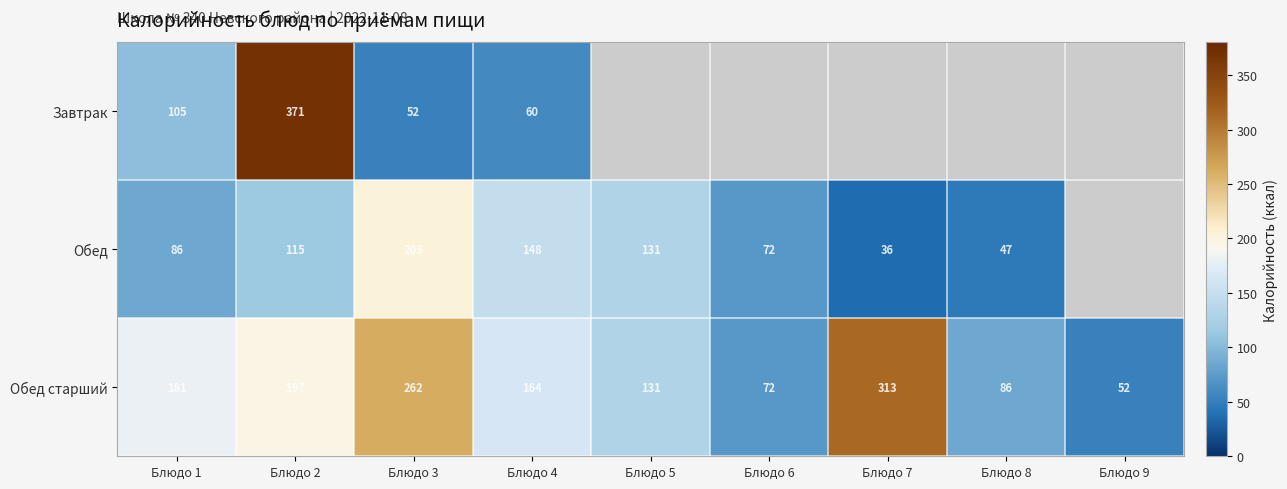

The Завтрак series shows 41.9 at Блюдо 1. True or false?

False